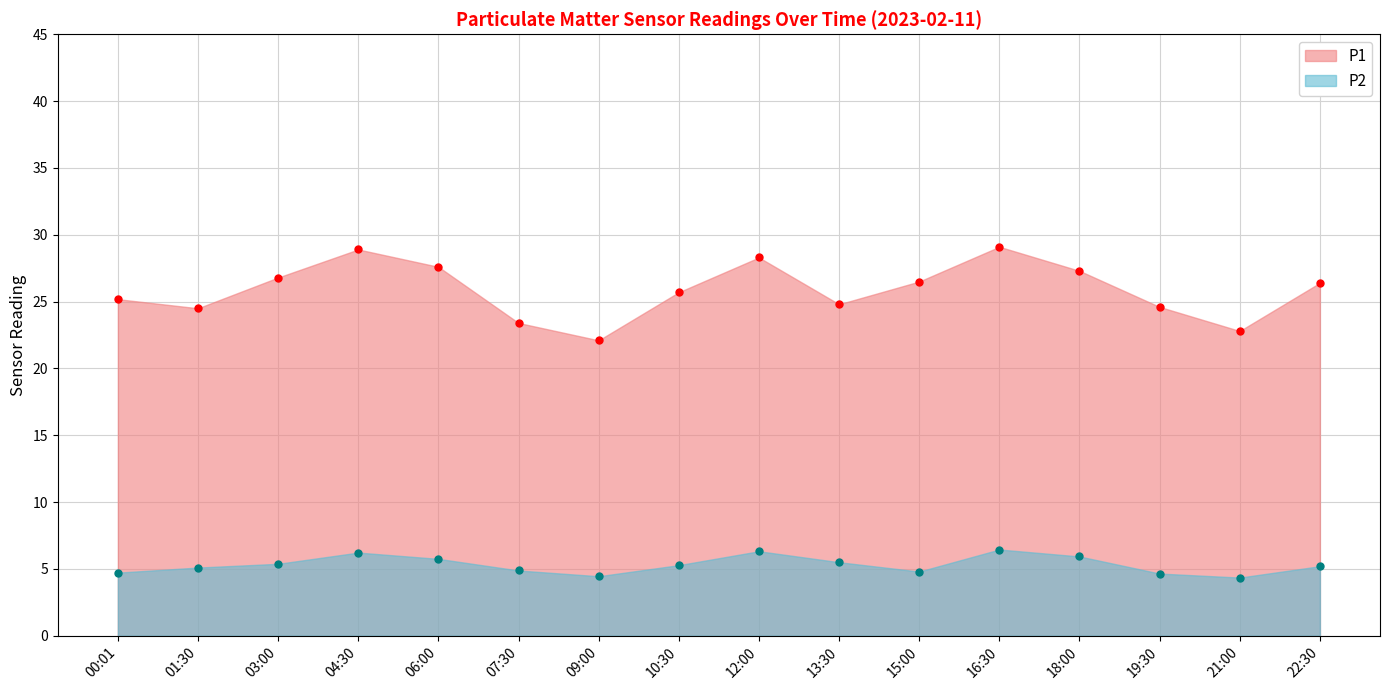

At which category does the chart reach its minimum across all series?

21:00